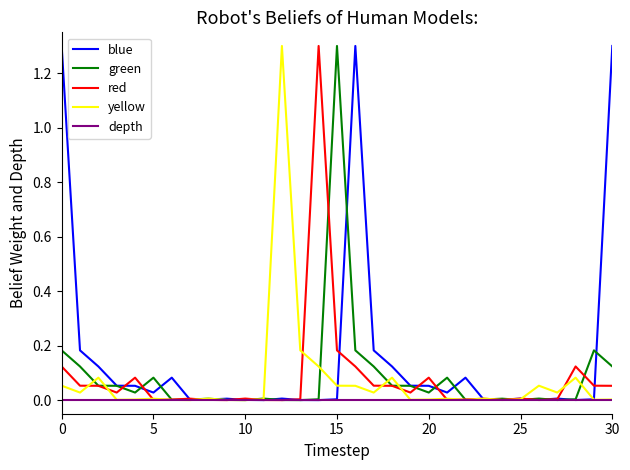

What is the maximum value shown in the chart?

1.3